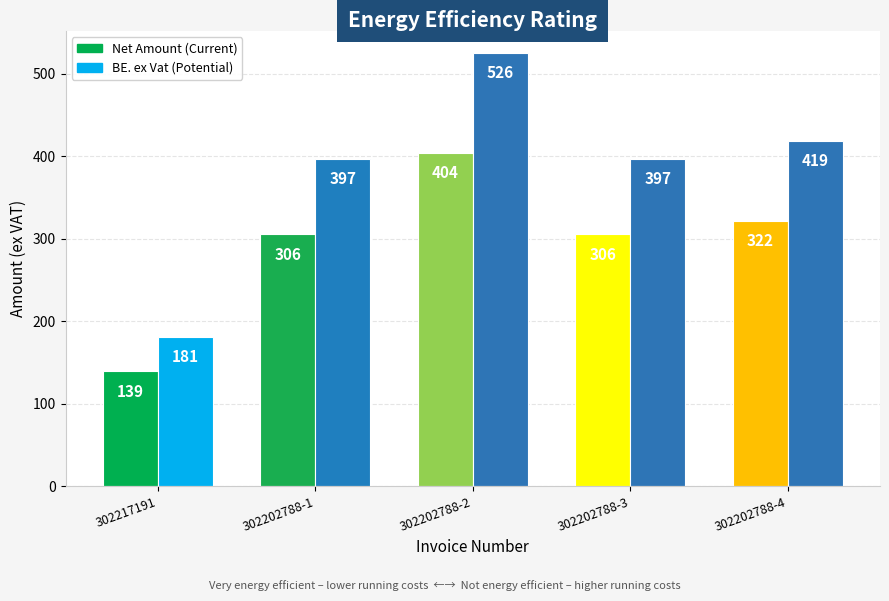

What is the smallest value displayed?

139.3